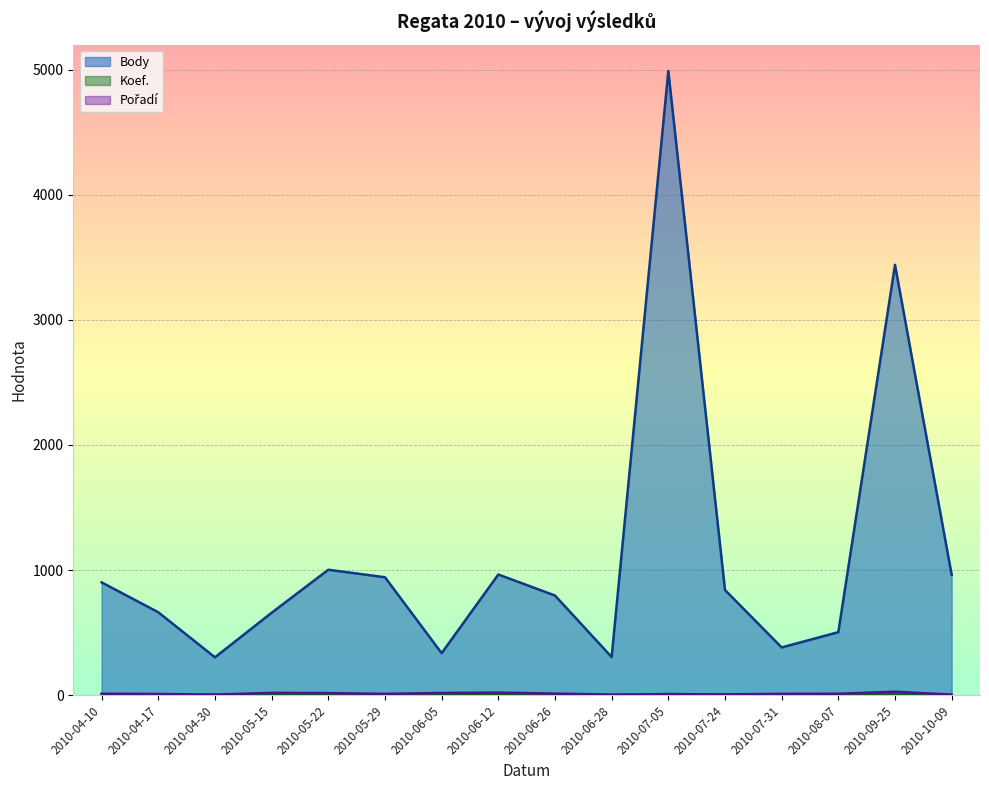

Reading left to right, transcribe all the data shown in this chart.

Body: 902	663	303	659	1003	943	336	965	797	305	4989	841	382	504	3440	962
Koef.: 3	2	3	4	4	4	2	4	3	1	10	4	1	3	10	2
Pořadí: 12	10	5	19	17	11	18	21	13	5	8	7	11	12	28	5